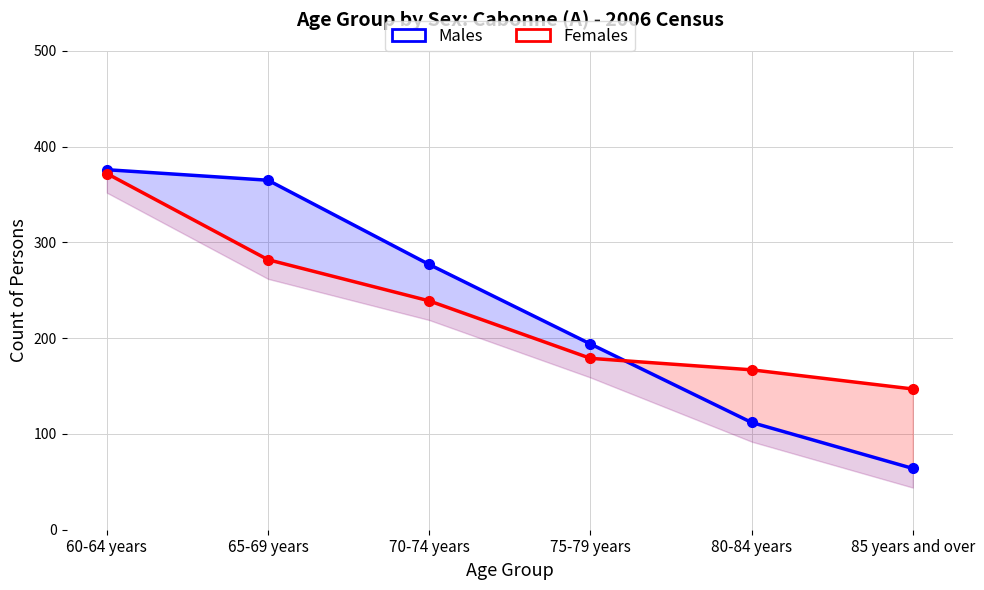

Reading left to right, transcribe all the data shown in this chart.

Males: 376	365	277	194	112	64
Females: 372	282	239	179	167	147